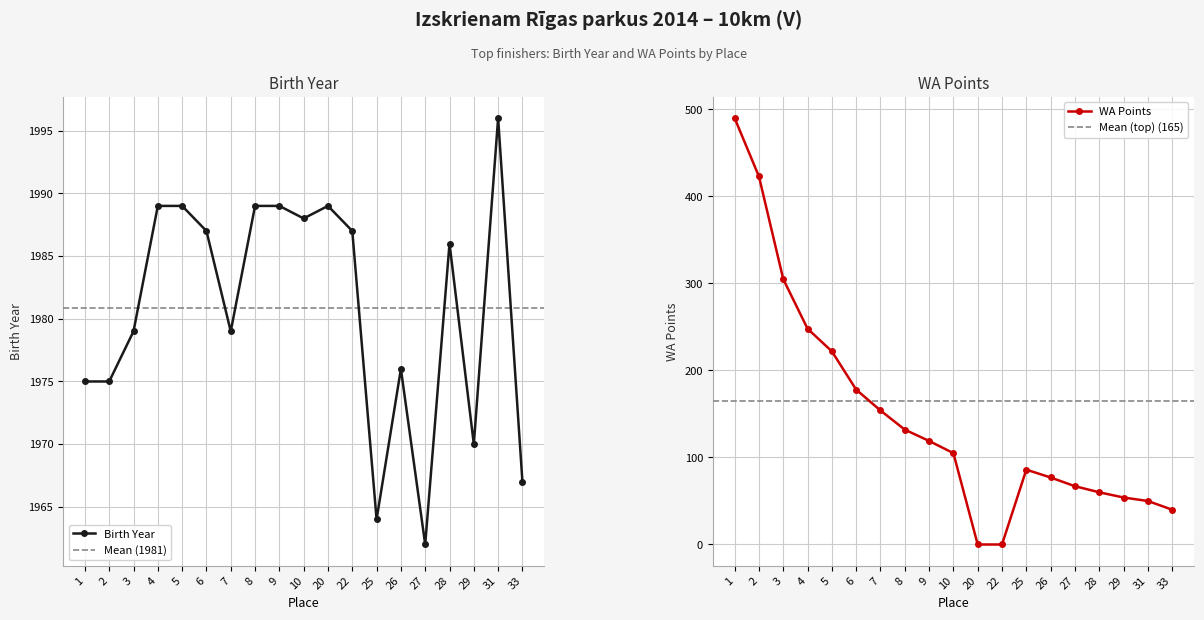

At which category does the chart reach its minimum across all series?

20